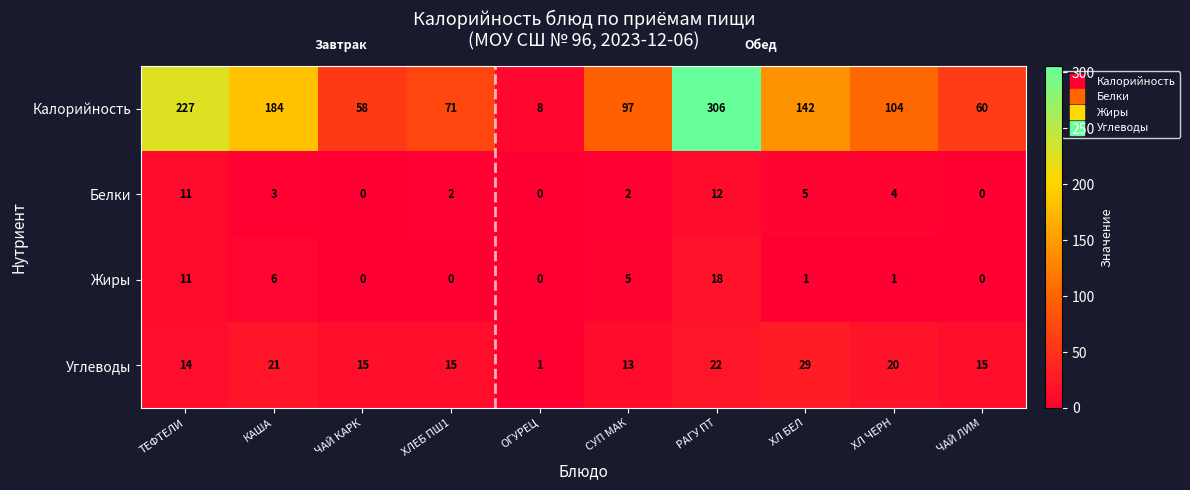

Is it true that Углеводы equals 15 at ЧАЙ КАРК?

True